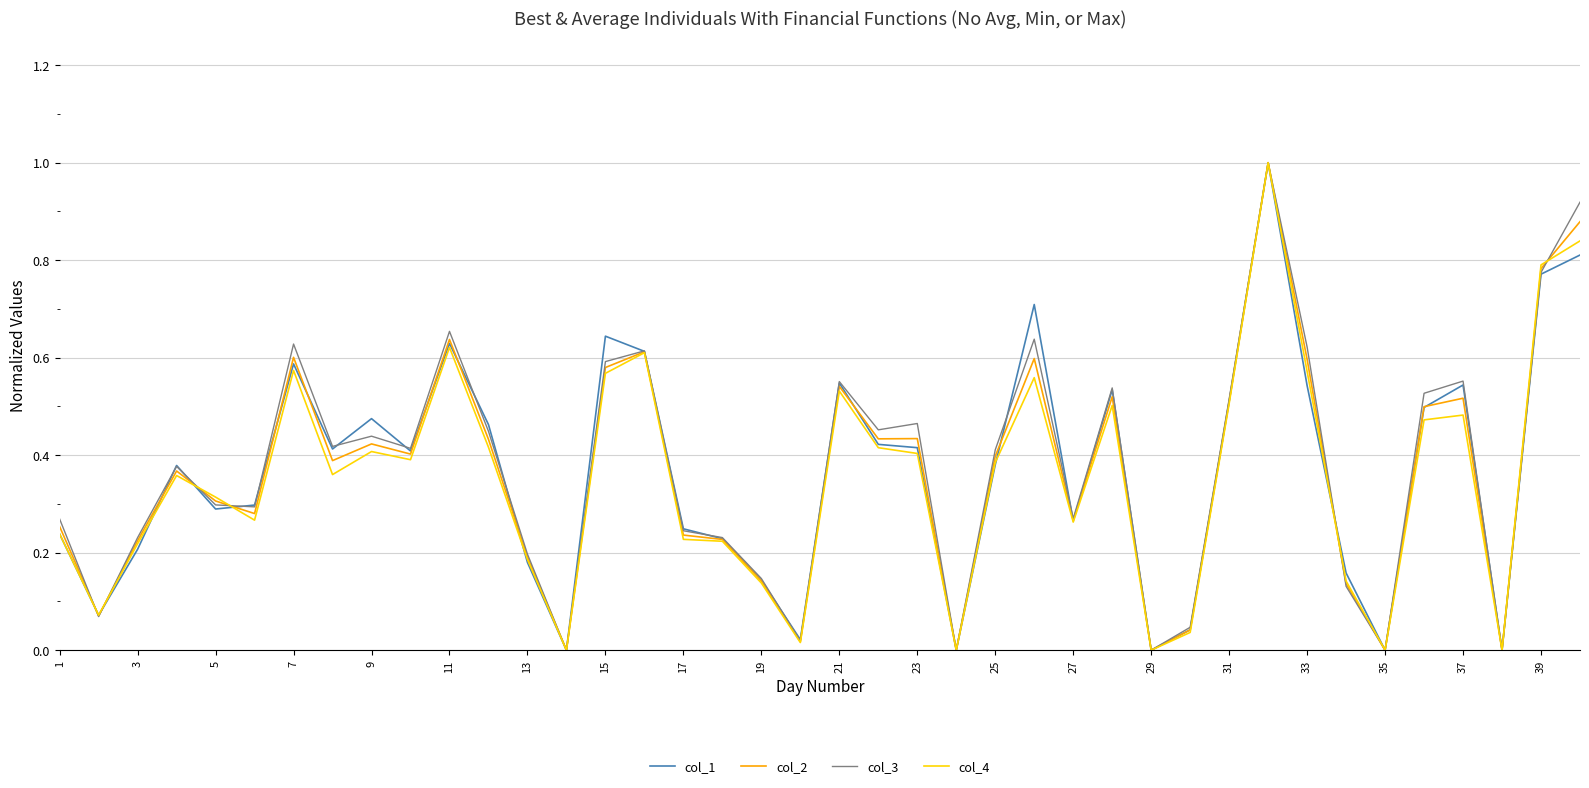

Reading left to right, extract all data points from this chart.

col_1: 0.2	0.1	0.2	0.4	0.3	0.3	0.6	0.4	0.5	0.4	0.6	0.5	0.2	0.0	0.6	0.6	0.2	0.2	0.1	0.0	0.5	0.4	0.4	0.0	0.4	0.7	0.3	0.5	0.0	0.0	0.5	1.0	0.5	0.2	0.0	0.5	0.5	0.0	0.8	0.8
col_2: 0.3	0.1	0.2	0.4	0.3	0.3	0.6	0.4	0.4	0.4	0.6	0.4	0.2	0.0	0.6	0.6	0.2	0.2	0.1	0.0	0.5	0.4	0.4	0.0	0.4	0.6	0.3	0.5	0.0	0.0	0.5	1.0	0.6	0.1	0.0	0.5	0.5	0.0	0.8	0.9
col_3: 0.3	0.1	0.2	0.4	0.3	0.3	0.6	0.4	0.4	0.4	0.7	0.4	0.2	0.0	0.6	0.6	0.2	0.2	0.1	0.0	0.6	0.5	0.5	0.0	0.4	0.6	0.3	0.5	0.0	0.0	0.5	1.0	0.6	0.1	0.0	0.5	0.6	0.0	0.8	0.9
col_4: 0.2	0.1	0.2	0.4	0.3	0.3	0.6	0.4	0.4	0.4	0.6	0.4	0.2	0.0	0.6	0.6	0.2	0.2	0.1	0.0	0.5	0.4	0.4	0.0	0.4	0.6	0.3	0.5	0.0	0.0	0.5	1.0	0.6	0.1	0.0	0.5	0.5	0.0	0.8	0.8